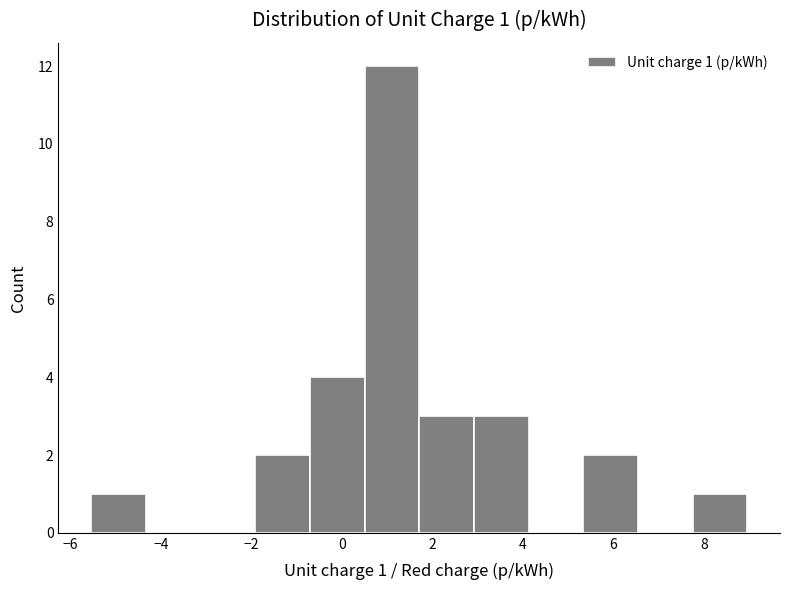

Over which range of the x-axis is the bar tallest?

0.6 to 1.8